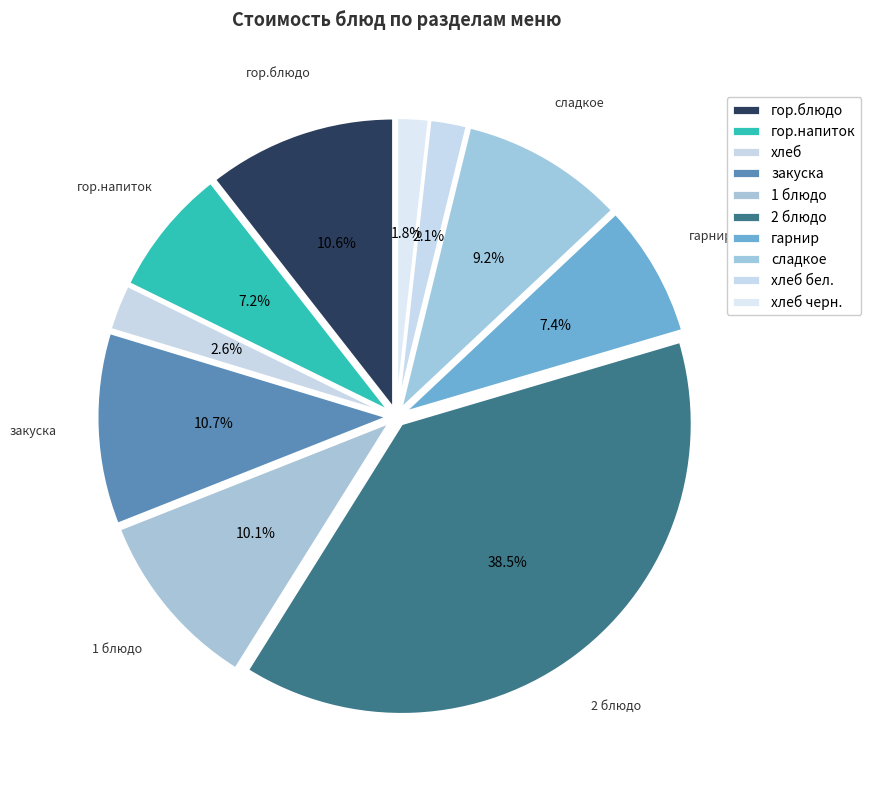

How many segments does this pie chart have?

10